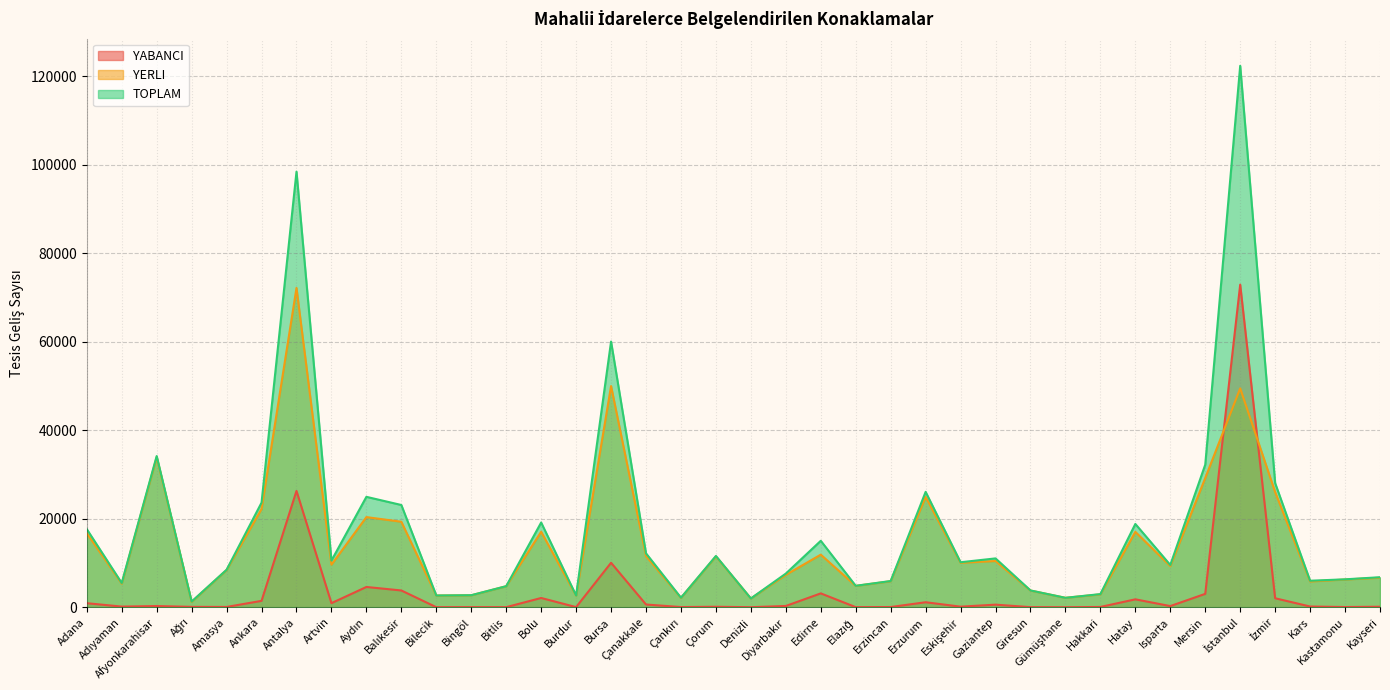

What are all the series names shown in the legend?

YABANCI, YERLI, TOPLAM